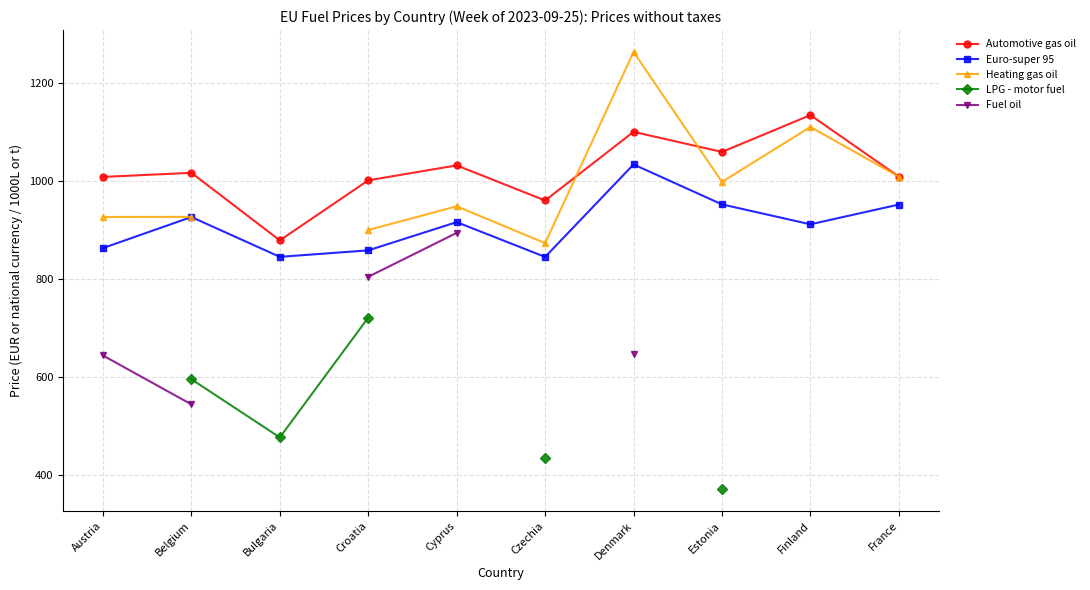

How many distinct data groups are displayed?

5